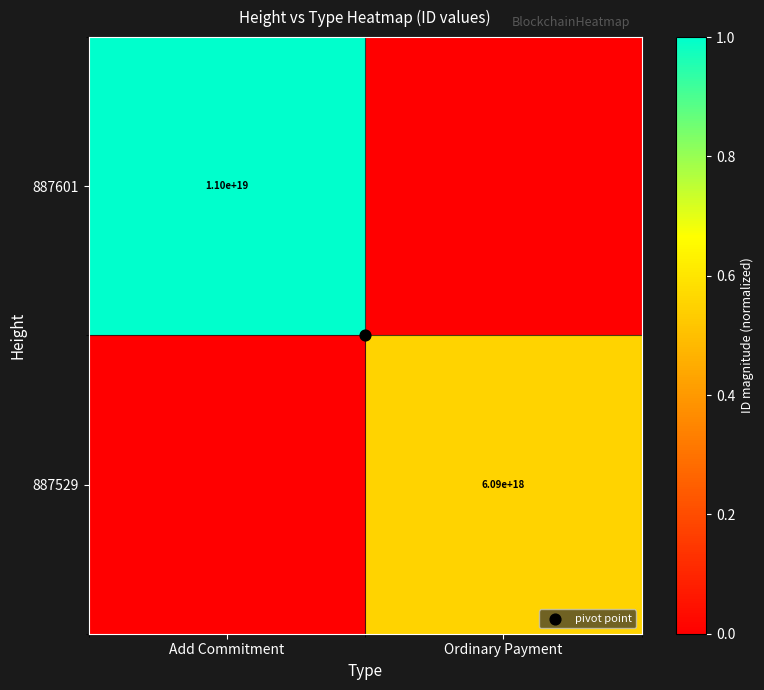

What is the spread (max minus min) of values at Add Commitment?

1.0